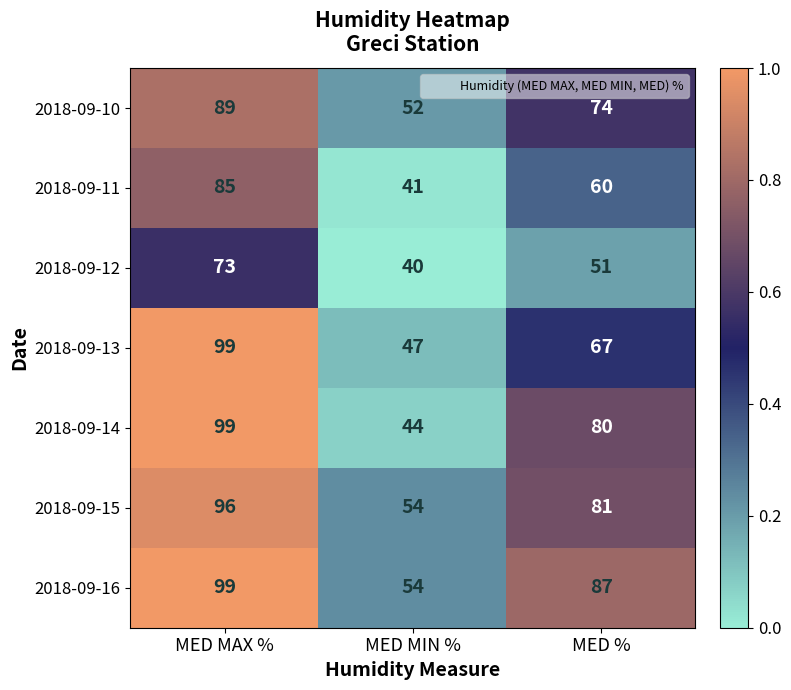

How many 2018-09-10 values are between 52 and 89?

3